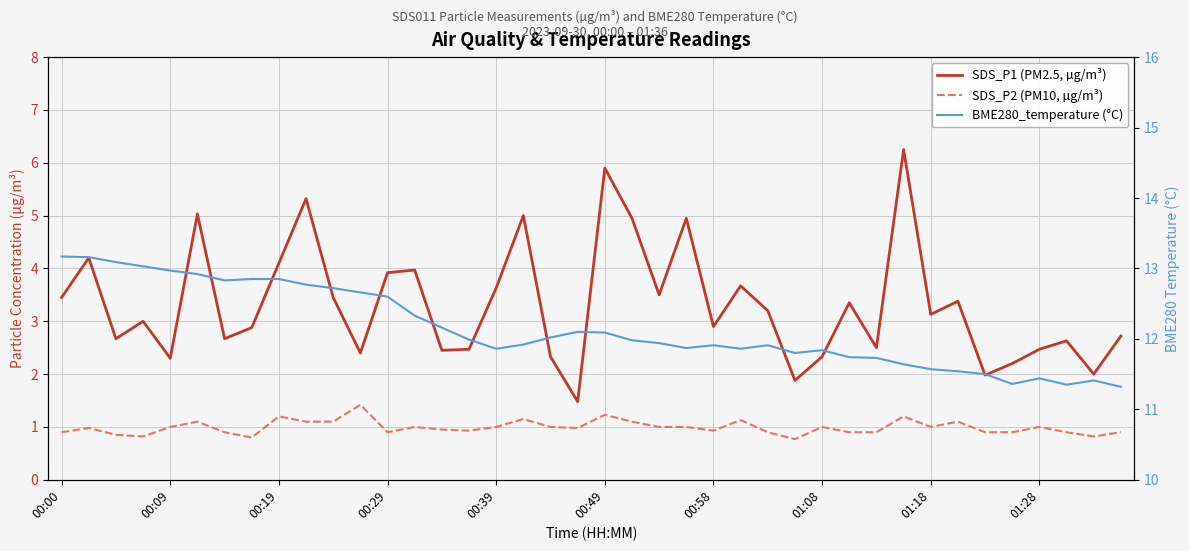

The value of SDS_P1 (PM2.5, µg/m³) at 18 is 2.3. True or false?

True